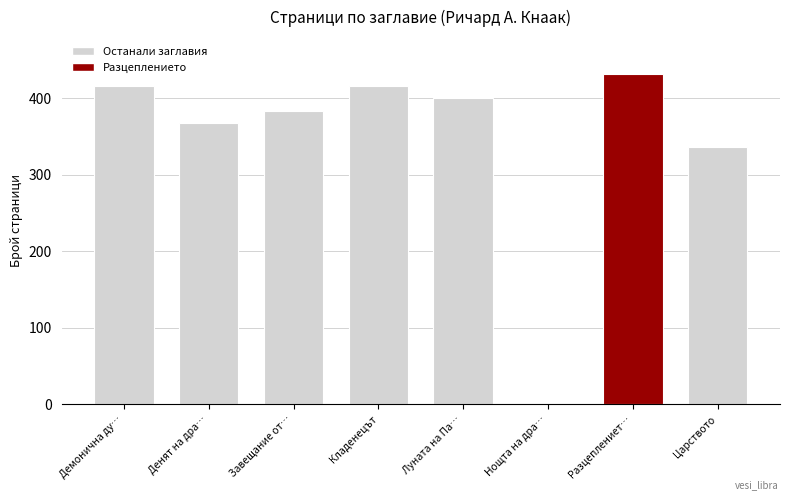

How many data points are less than 400?

4